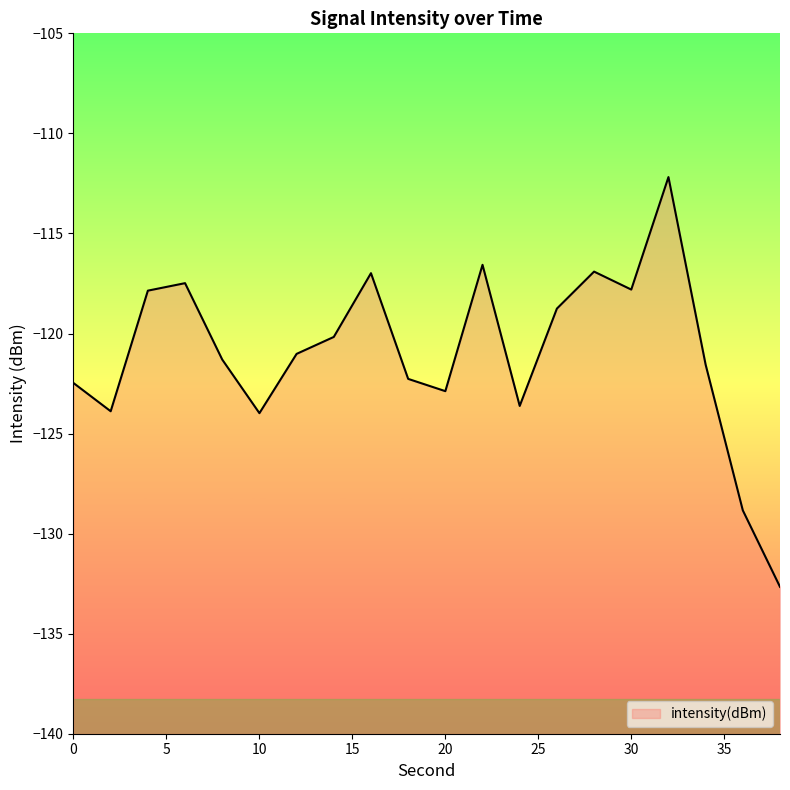

How many interior local peaks (higher than both neighbors) does the data have?

5